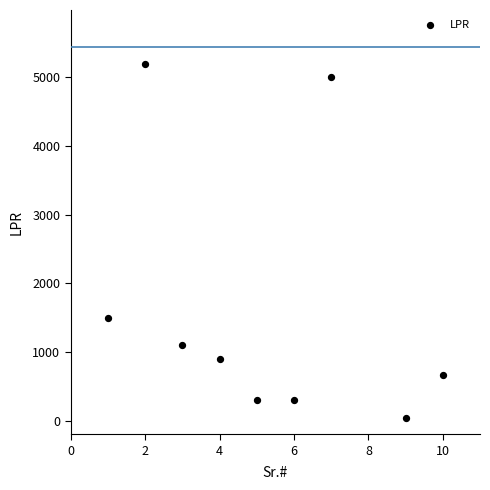

What Y value in the scatter plot is closest to 2617?

1500